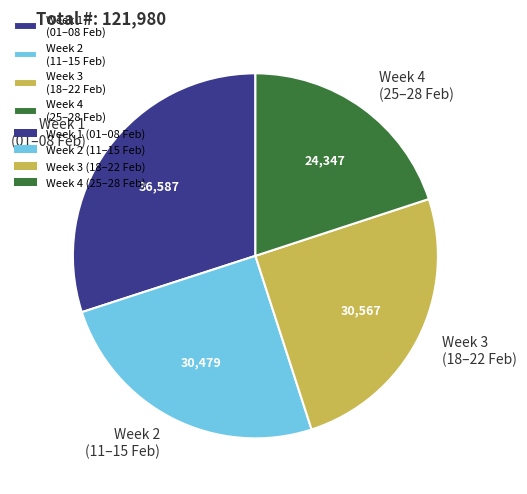

What is the smallest slice in the pie chart?

Week 4 (25–28 Feb)